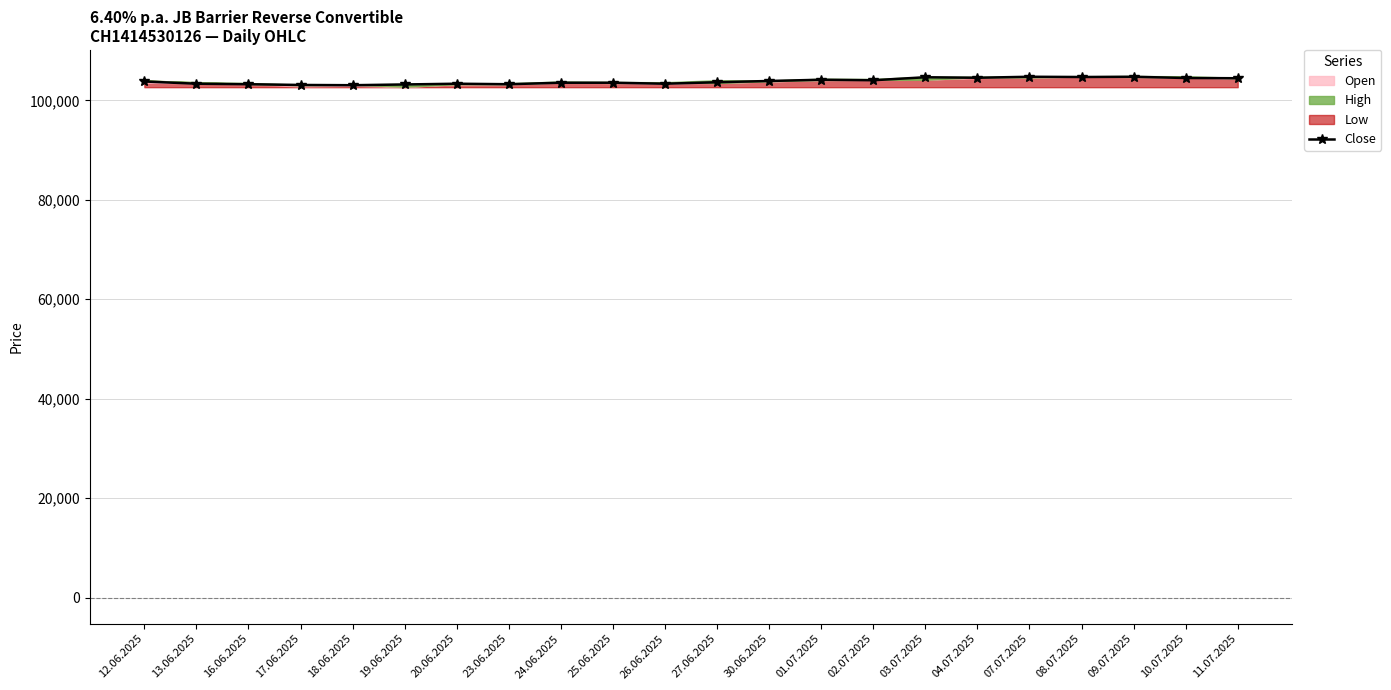

At which label is the value closest to 103900?

30.06.2025